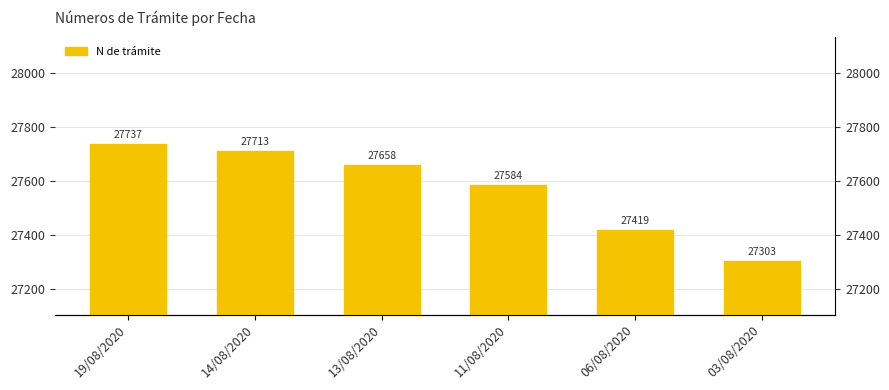

What is the label of the 1st bar from the right?

03/08/2020